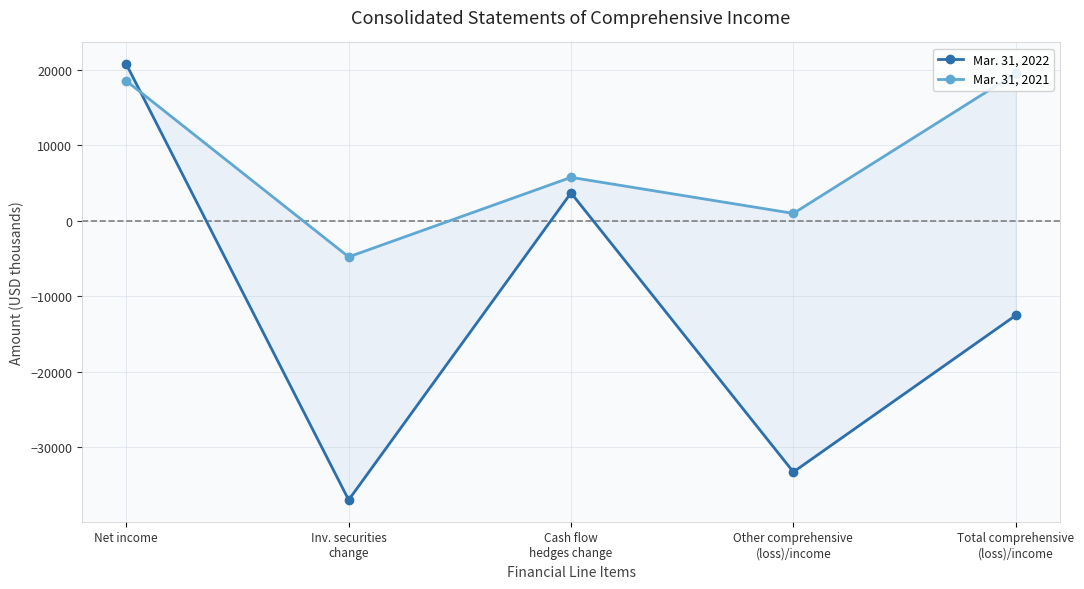

Which series has the largest range (max minus min)?

Mar. 31, 2022